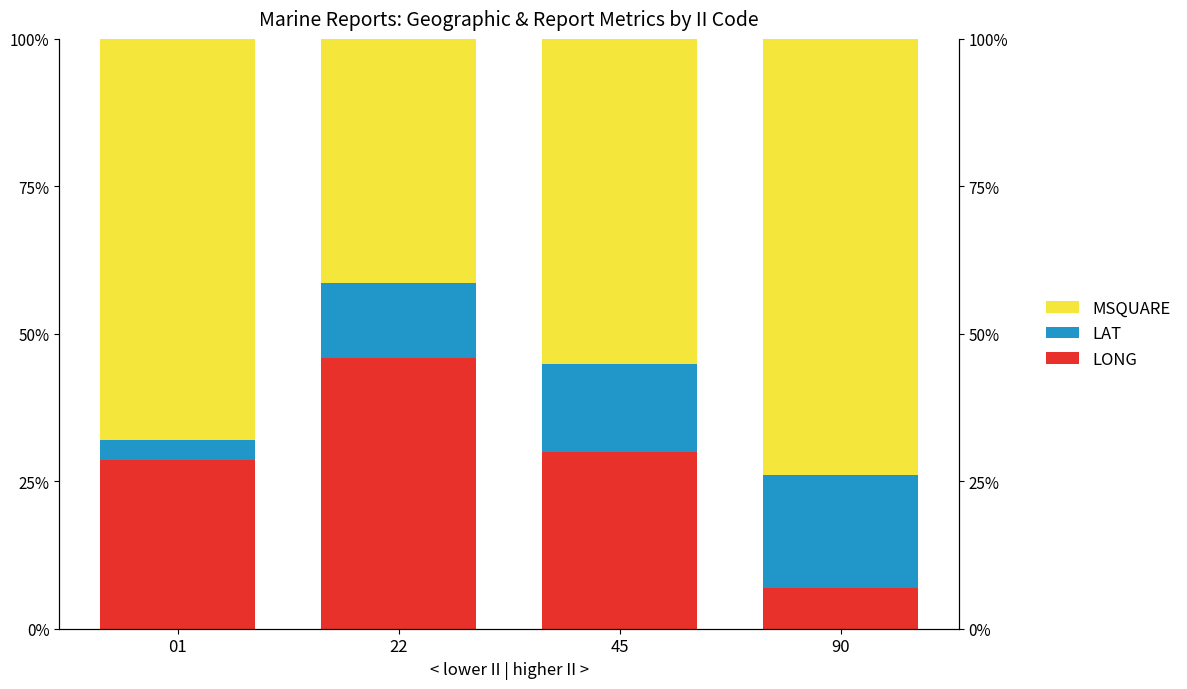

Which label corresponds to the largest value in the chart?

90